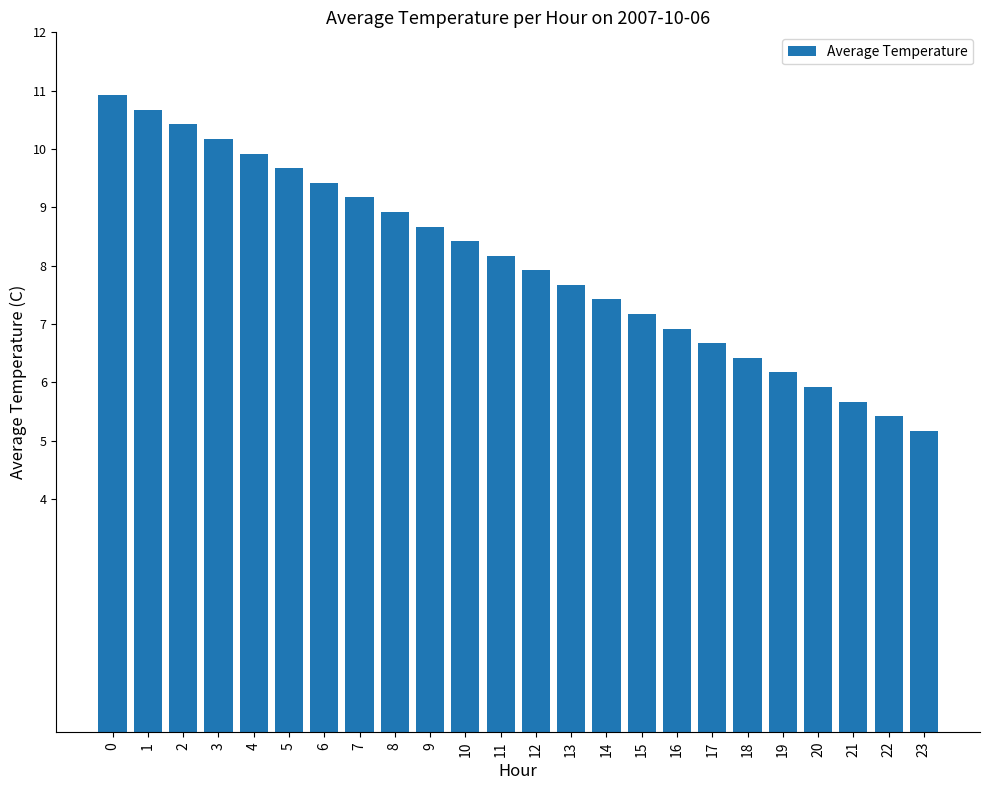

List the labels in order of value, smallest first.

23, 22, 21, 20, 19, 18, 17, 16, 15, 14, 13, 12, 11, 10, 9, 8, 7, 6, 5, 4, 3, 2, 1, 0